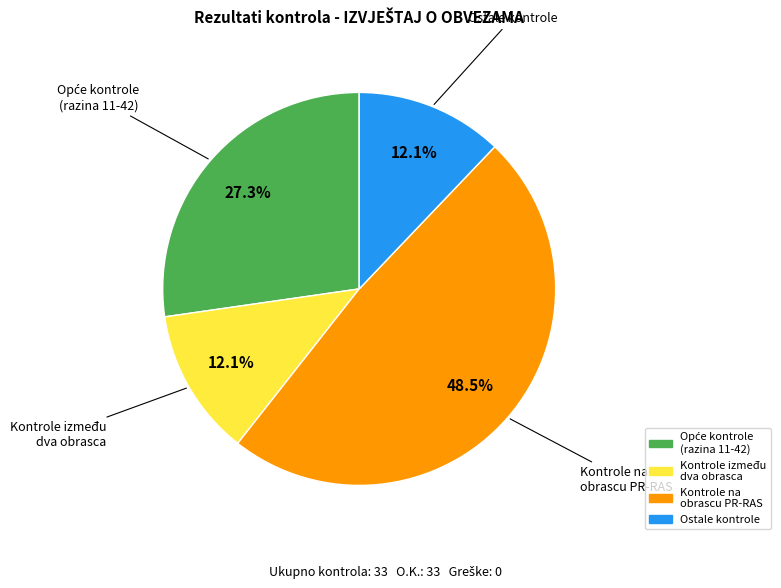

Is there any slice that represents more than half of the pie?

No